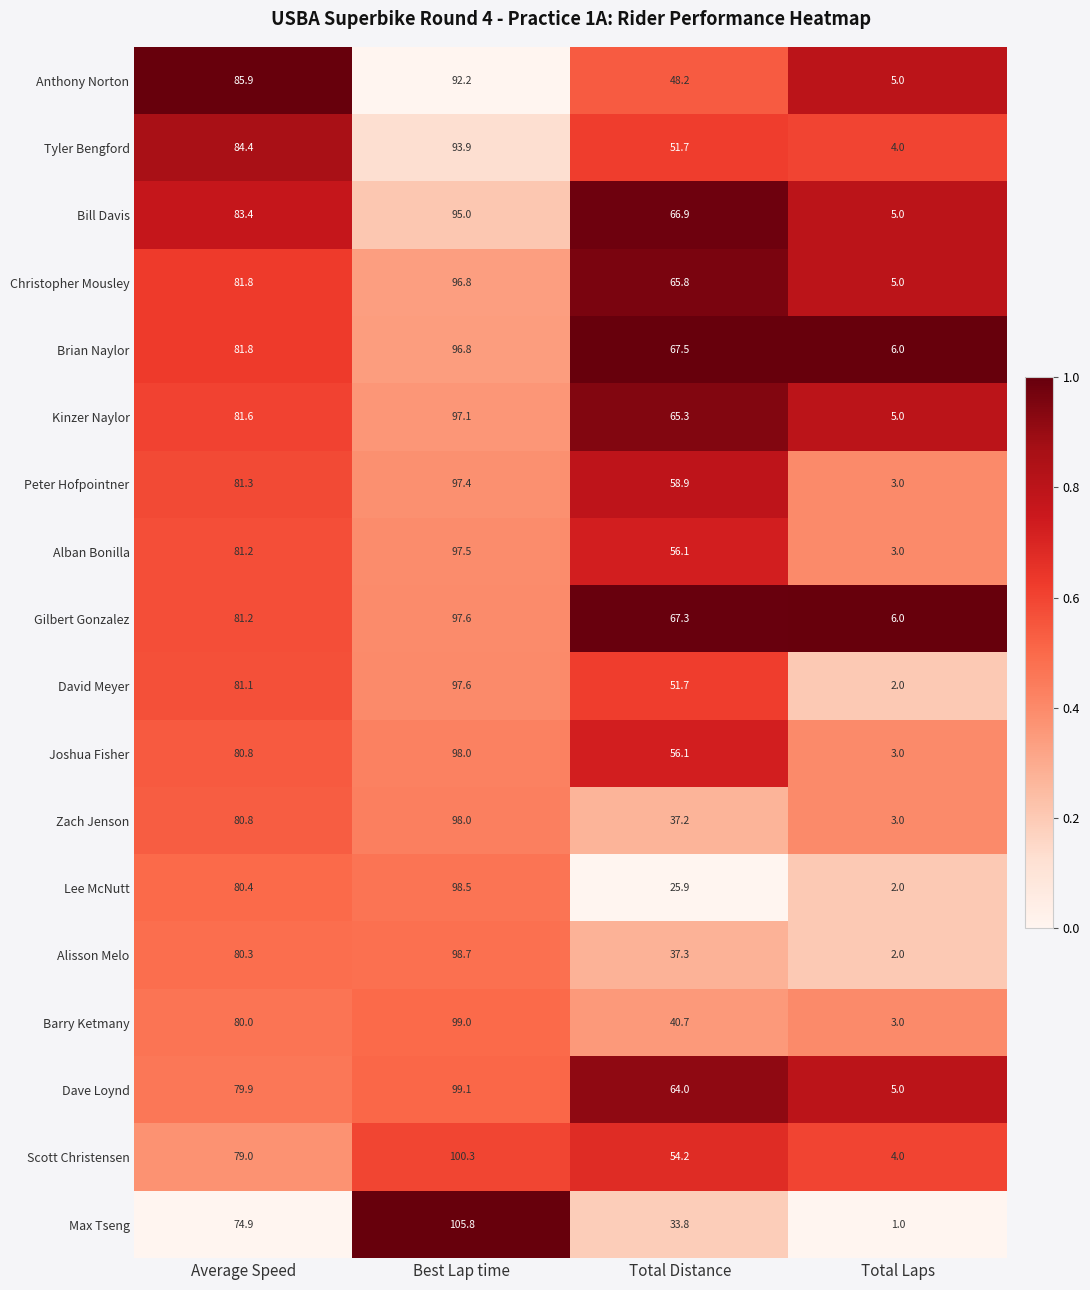

At which category is the sum across all series the highest?

Best Lap time